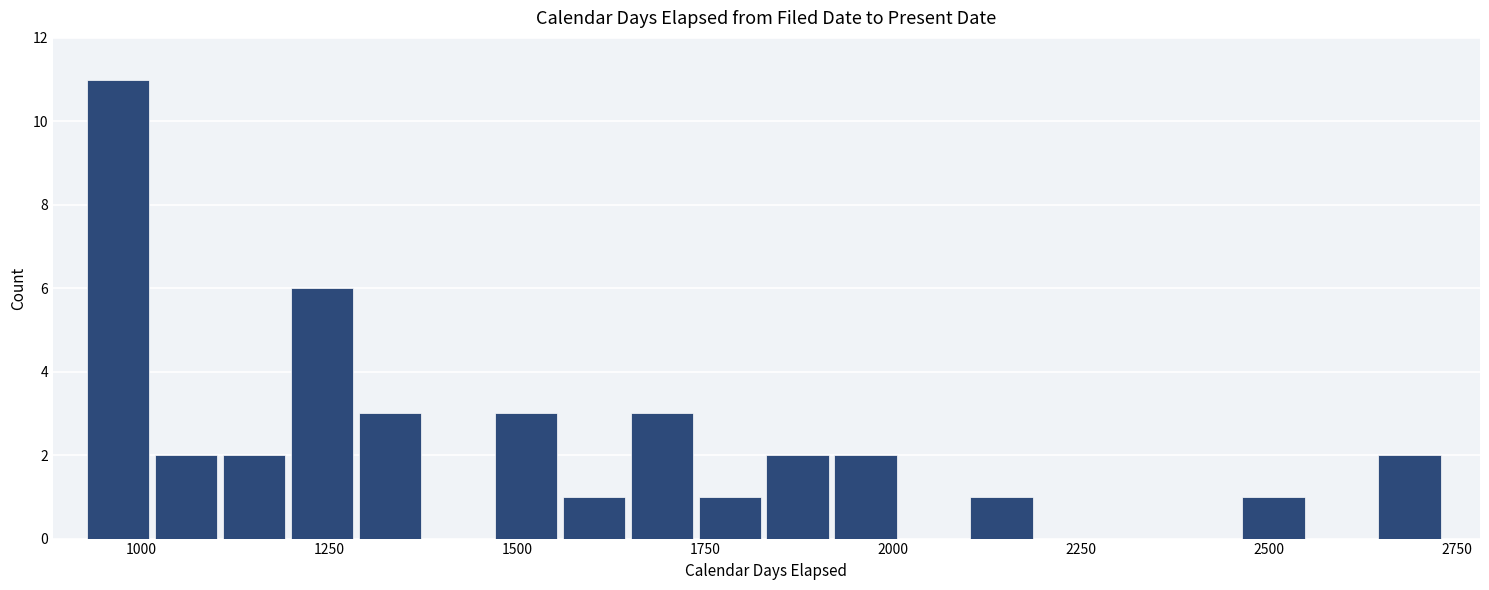

Around what value on the x-axis is the tallest bar? Give the approximate position of its centre, as read against the axis.

950